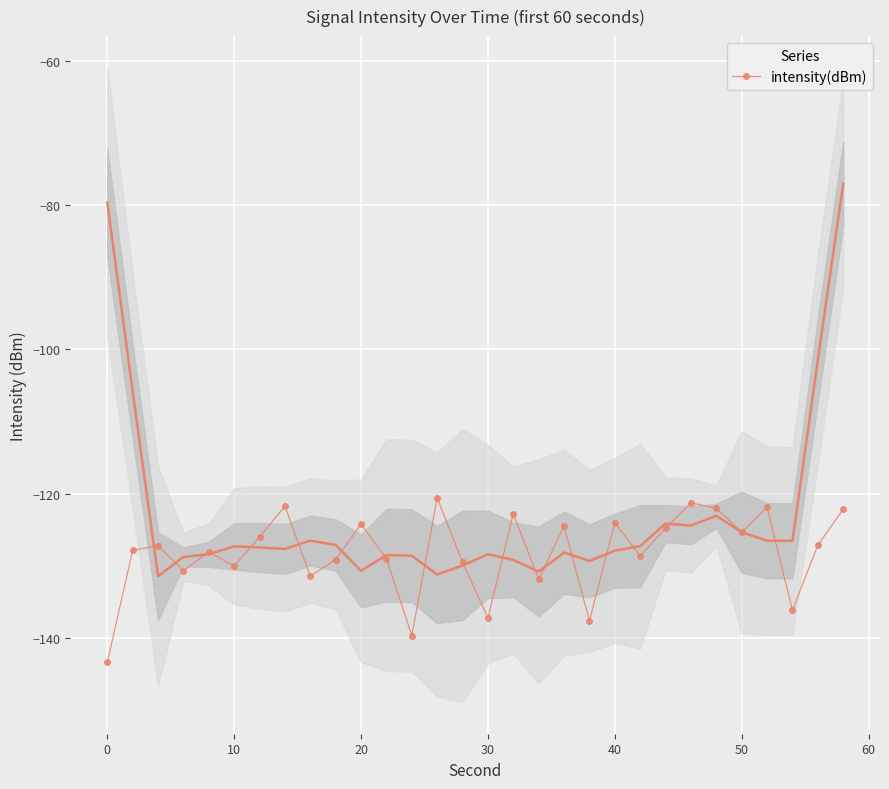

True or false: intensity(dBm) has more than 1 interior local peaks.

True